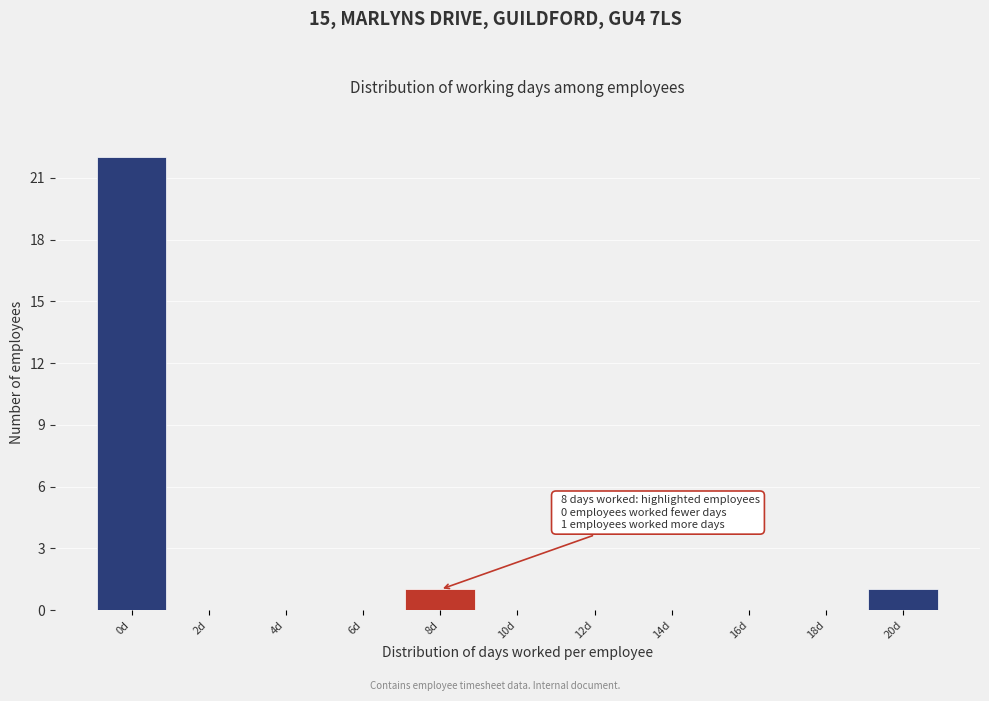

Reading left to right, list all the values displayed in this chart.

0d=22	2d=0	4d=0	6d=0	8d=1	10d=0	12d=0	14d=0	16d=0	18d=0	20d=1